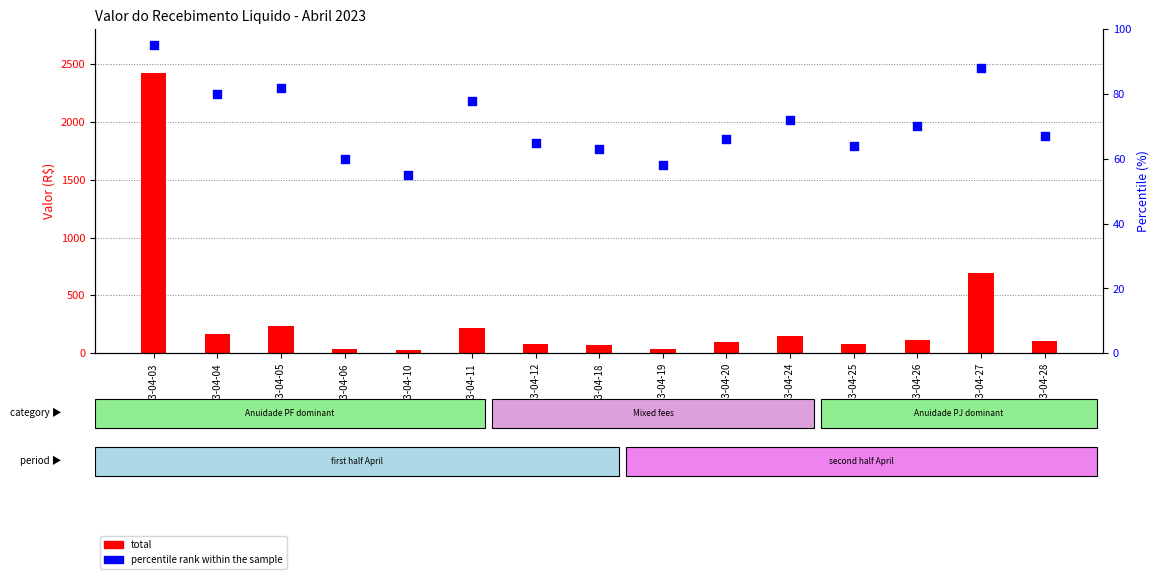

At which category is the sum across all series the highest?

2023-04-03